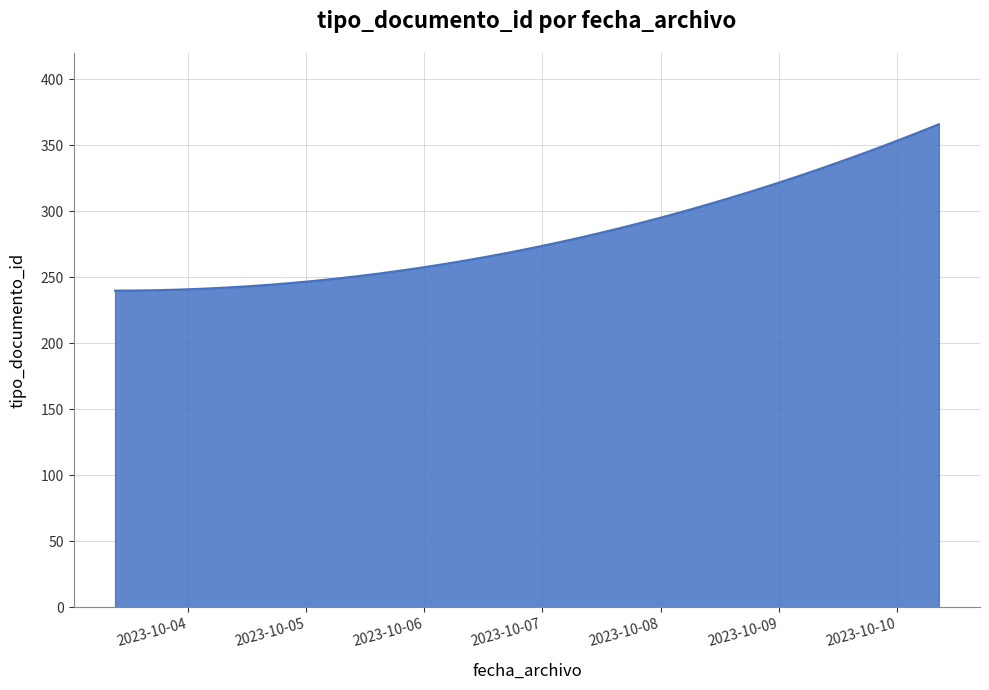

What is the minimum value shown in the chart?

240.0